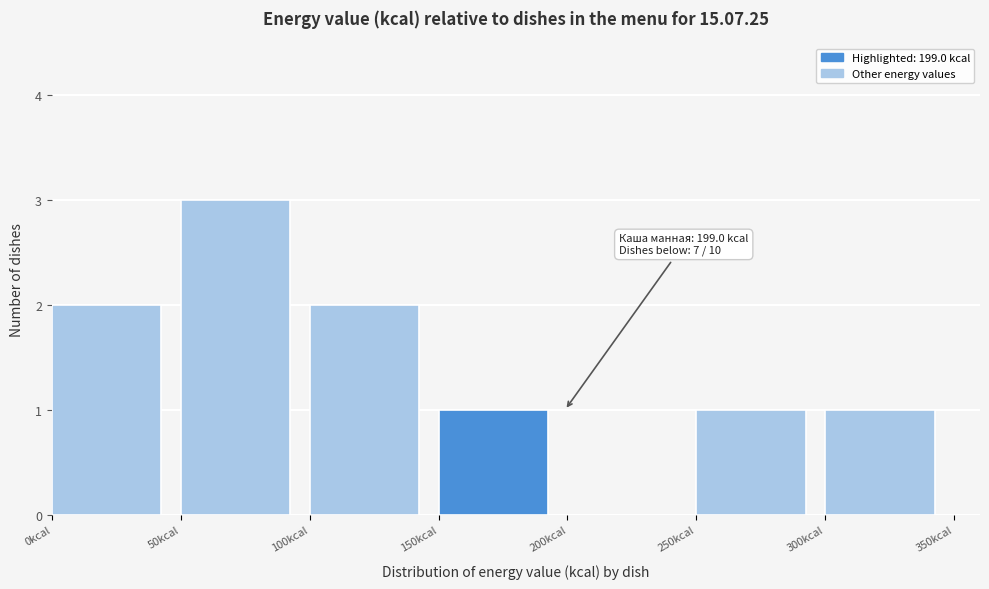

Which range on the x-axis has the tallest bar?

50 to 100